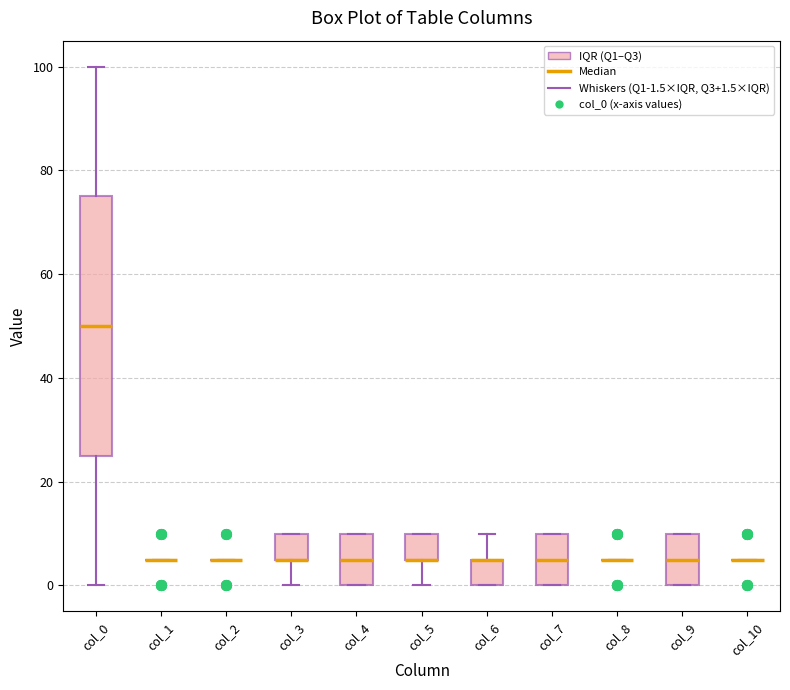

Reading left to right, read every box against the y-axis: the position of its median line, the range the box covers, and the ends of its whiskers. The values are not printed on the chart, so give them approximately, as read against the axis.

col_0: median 50, box 26 to 76, whiskers 0 to 100
col_1: box collapsed to a line at 6, whiskers 6 to 6
col_2: box collapsed to a line at 6, whiskers 6 to 6
col_3: median 6 (drawn on the box's lower edge), box 6 to 10, whiskers 0 to 10
col_4: median 6, box 0 to 10, whiskers 0 to 10
col_5: median 6 (drawn on the box's lower edge), box 6 to 10, whiskers 0 to 10
col_6: median 6 (drawn on the box's upper edge), box 0 to 6, whiskers 0 to 10
col_7: median 6, box 0 to 10, whiskers 0 to 10
col_8: box collapsed to a line at 6, whiskers 6 to 6
col_9: median 6, box 0 to 10, whiskers 0 to 10
col_10: box collapsed to a line at 6, whiskers 6 to 6